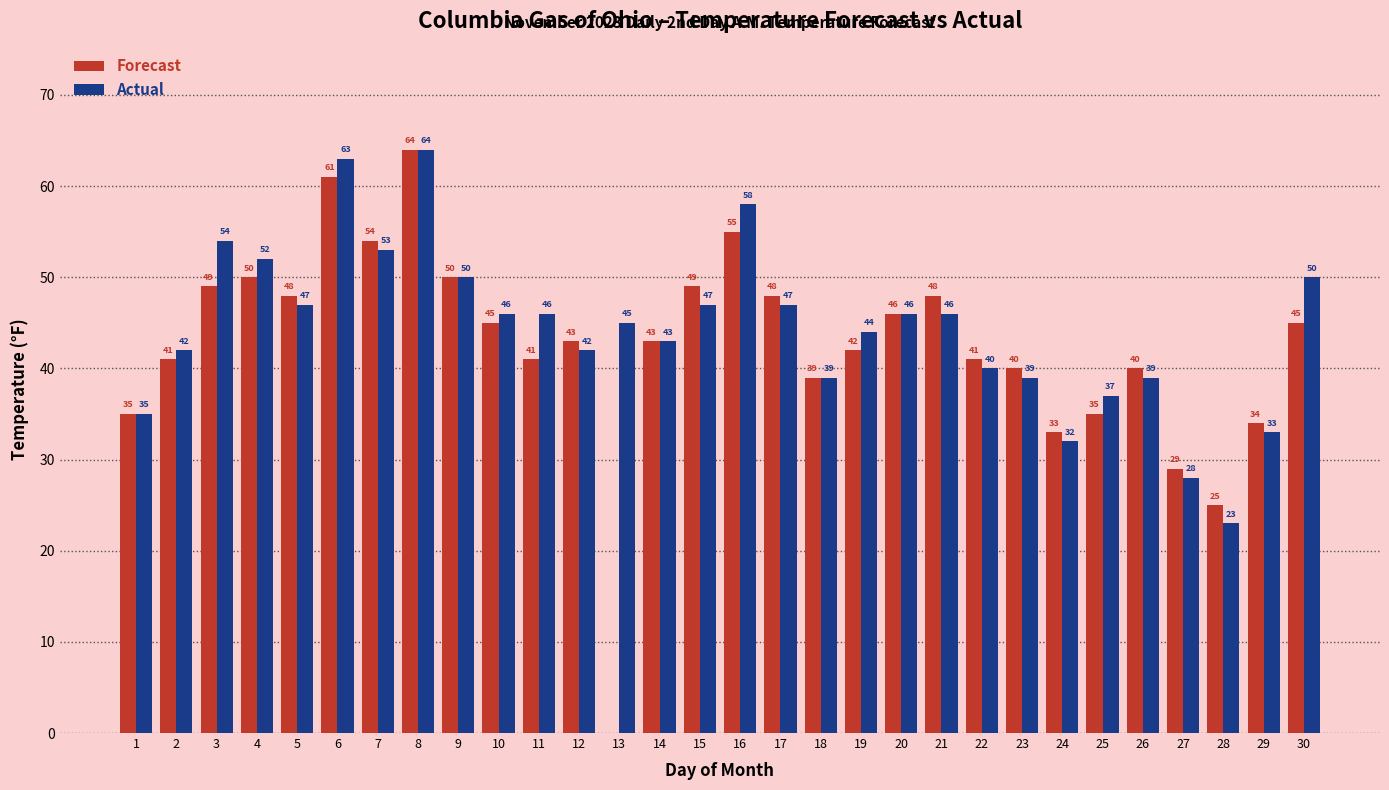

What is the total value across all series at 2?

83